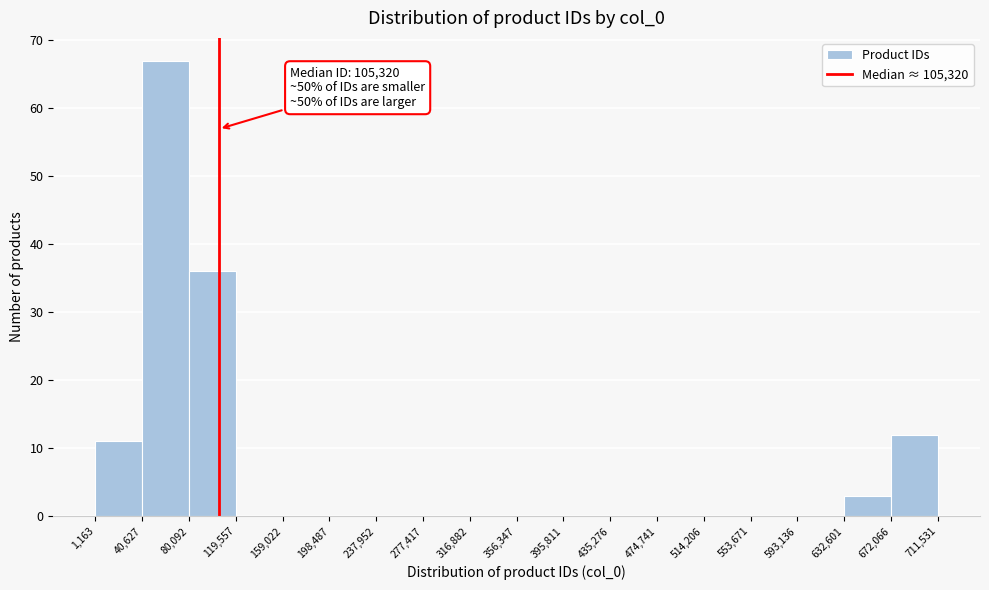

Over which range of the x-axis is the bar tallest?

40,627 to 80,092